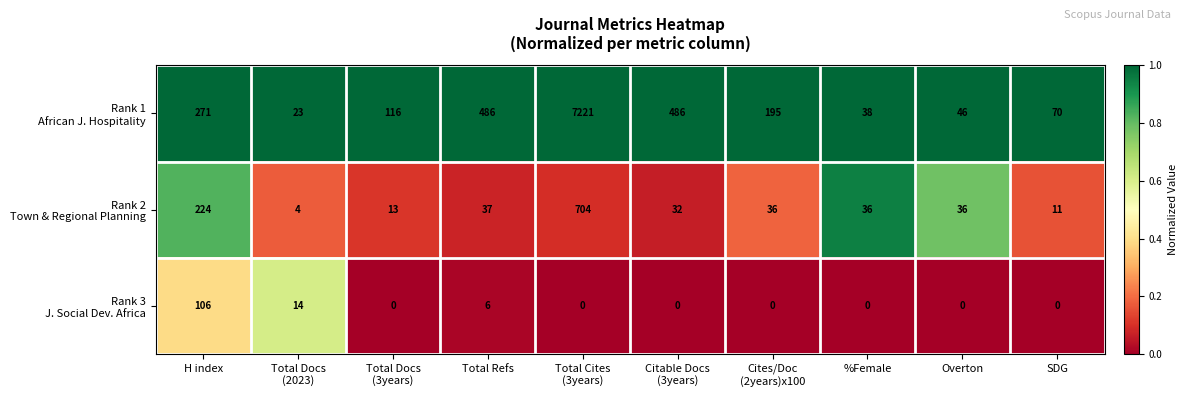

How many distinct data groups are displayed?

3